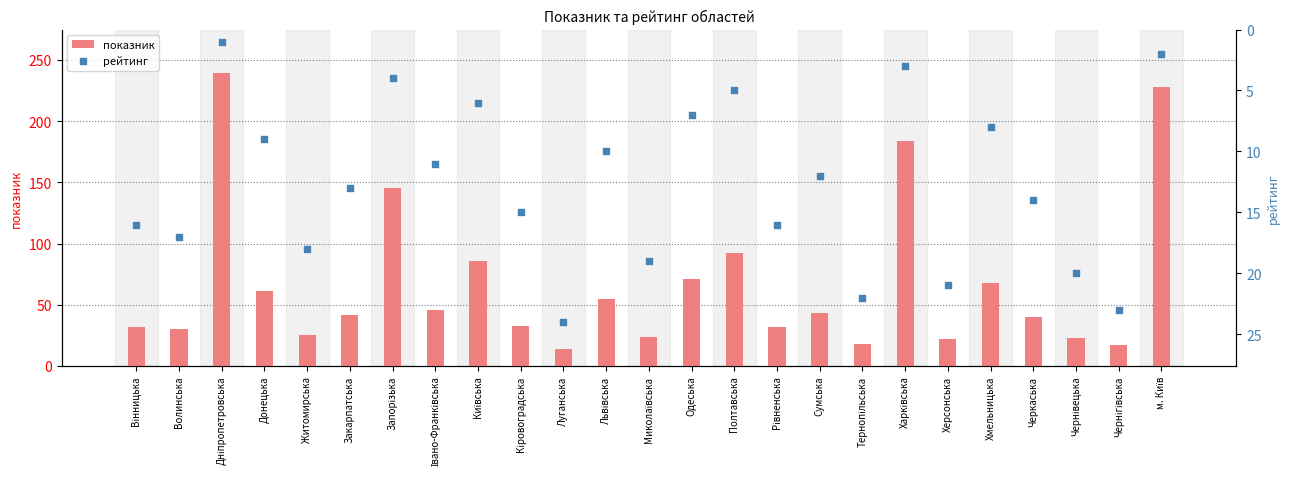

Which series reaches the minimum Y coordinate?

рейтинг